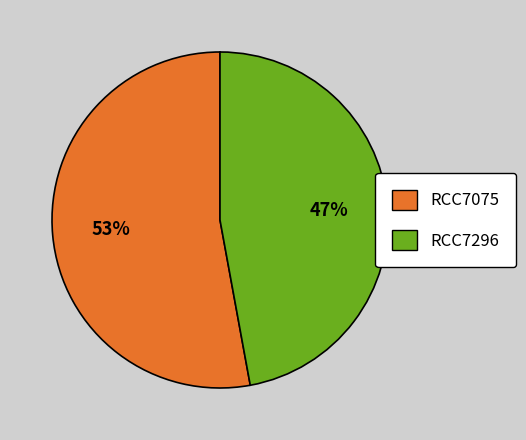

To the nearest percent, what is the combined percentage of RCC7296 and RCC7075?

100%